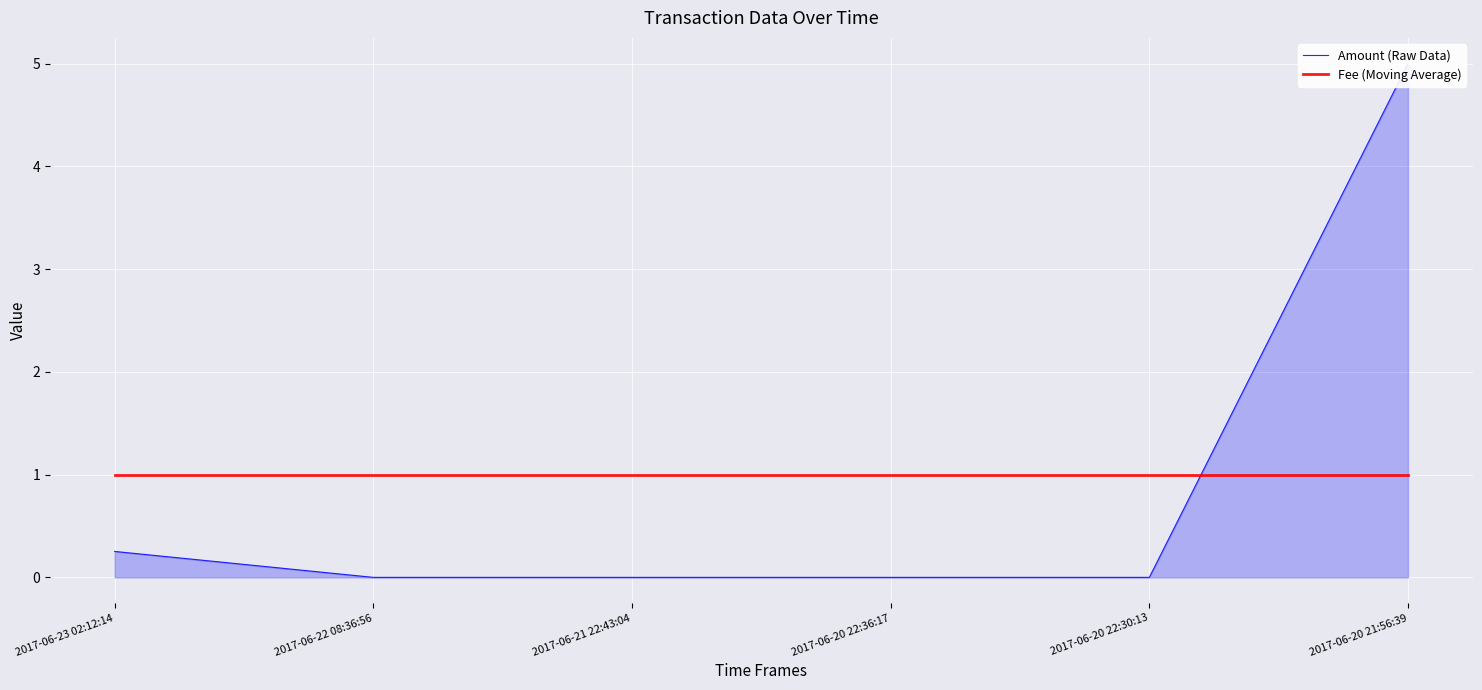

What is the label of the 5th point from the right?

2017-06-22 08:36:56